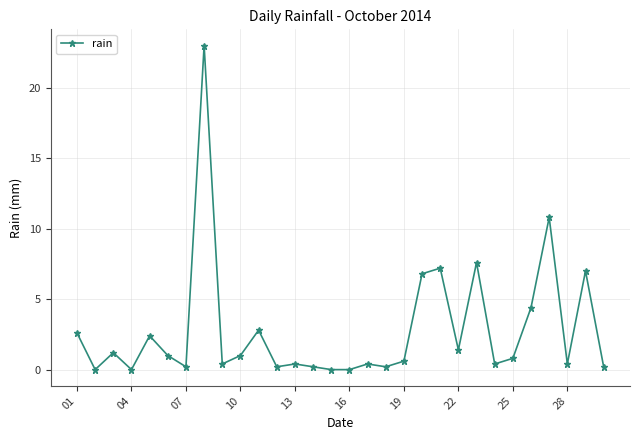

Reading left to right, transcribe all the data shown in this chart.

2.6	0.0	1.2	0.0	2.4	1.0	0.2	23.0	0.4	1.0	2.8	0.2	0.4	0.2	0.0	0.0	0.4	0.2	0.6	6.8	7.2	1.4	7.6	0.4	0.8	4.4	10.8	0.4	7.0	0.2